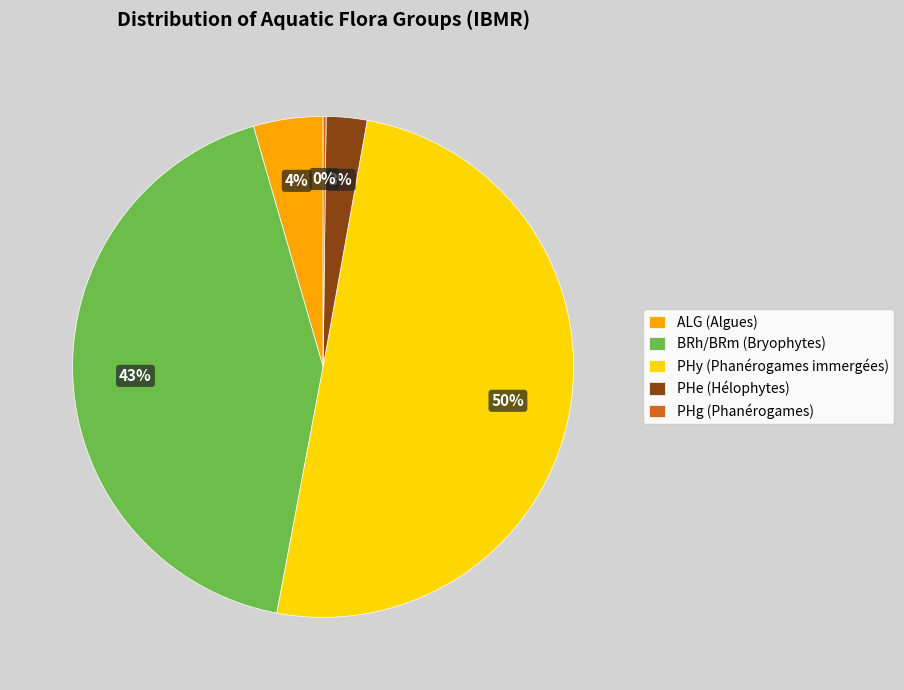

Combined, do PHe (Hélophytes) and PHy (Phanérogames immergées) account for over 50%?

Yes